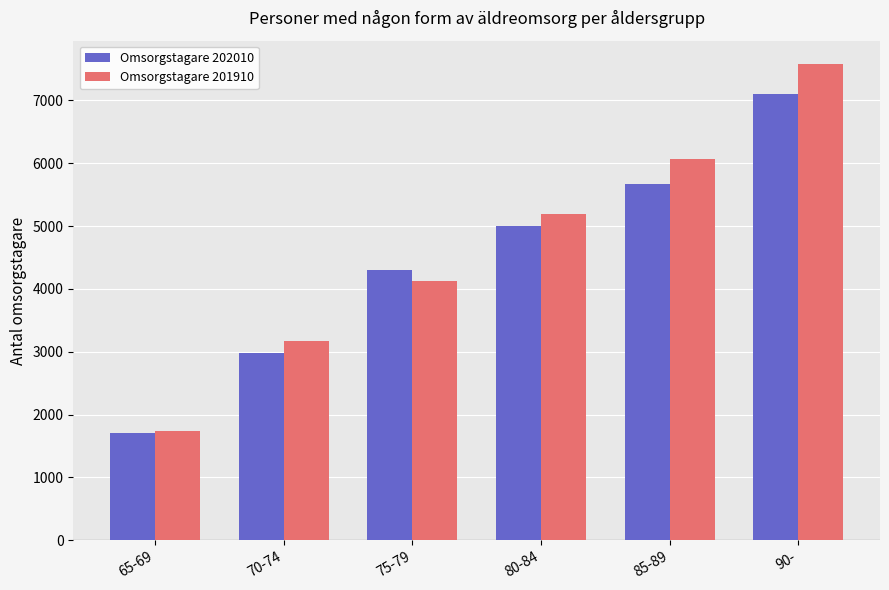

Which label corresponds to the smallest value in the chart?

65-69